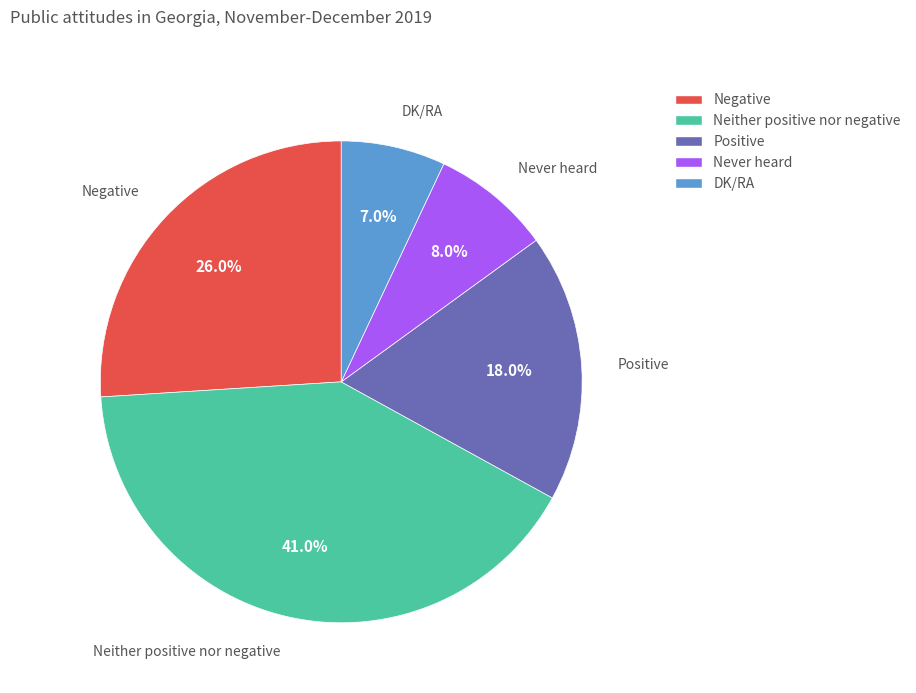

Approximately how many times larger is the value at Positive compared to Negative?

0.7